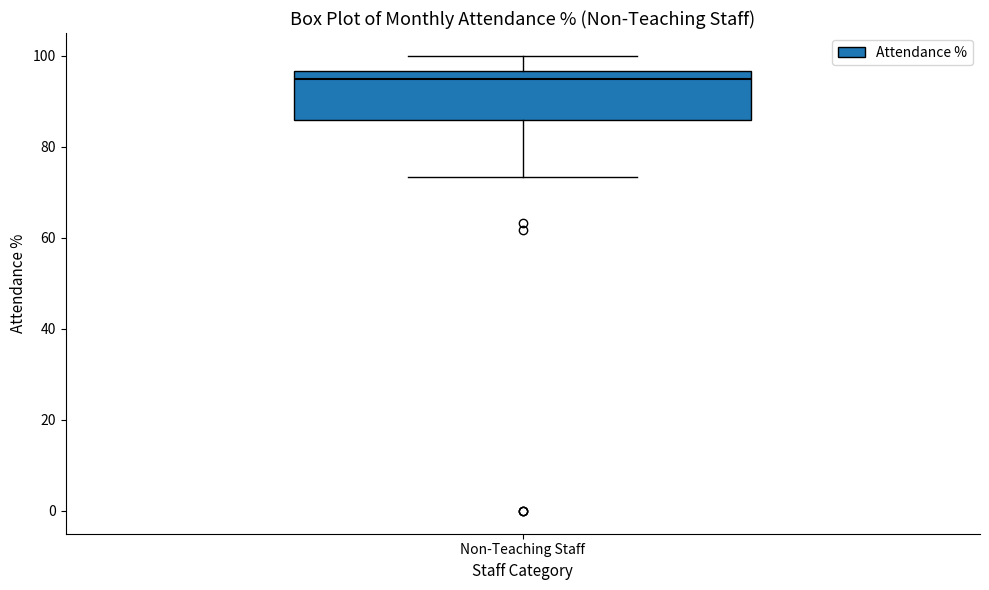

Transcribe this box plot: give where the median line is, the range the box spans, and where the two whiskers end, as read against the y-axis. The values are not printed on the chart, so give them approximately, as read against the axis.

median 96 (just below the box's upper edge), box 86 to 96, whiskers 74 to 100